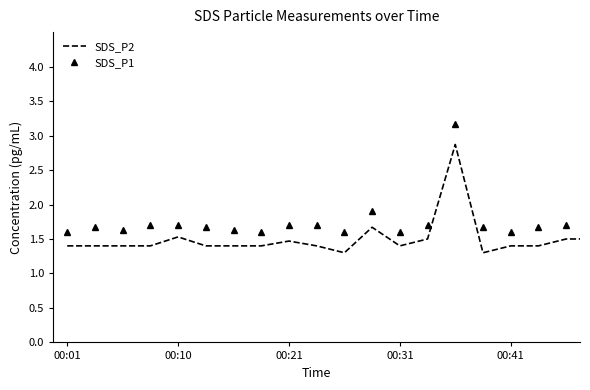

What is the difference between the maximum and minimum values in the SDS_P1 series?

1.6